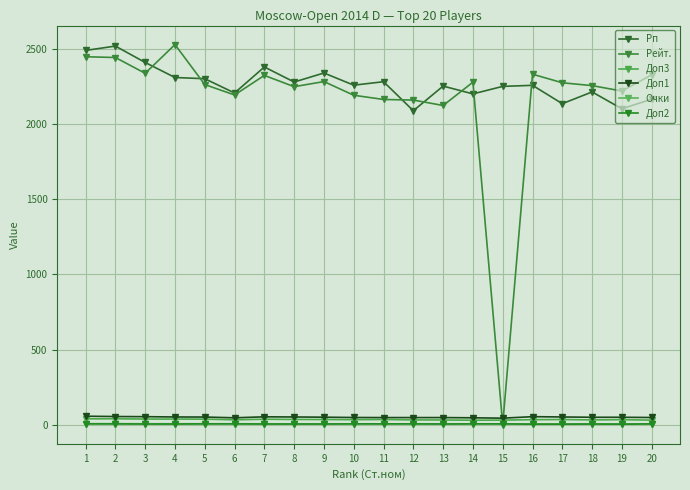

Rank the series at 7 from lowest to highest value.

Доп2, Очки, Доп3, Доп1, Рейт., Рп